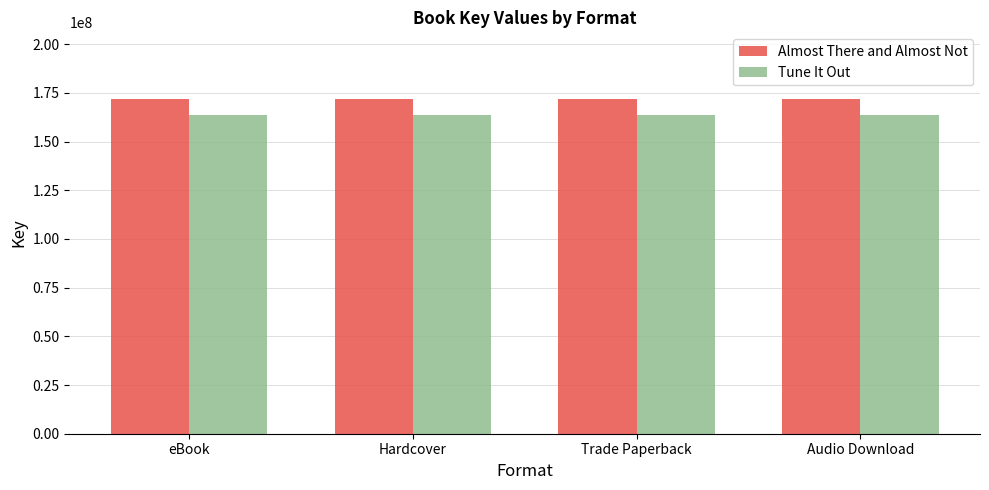

What is the lowest value of the Almost There and Almost Not series?

171714871